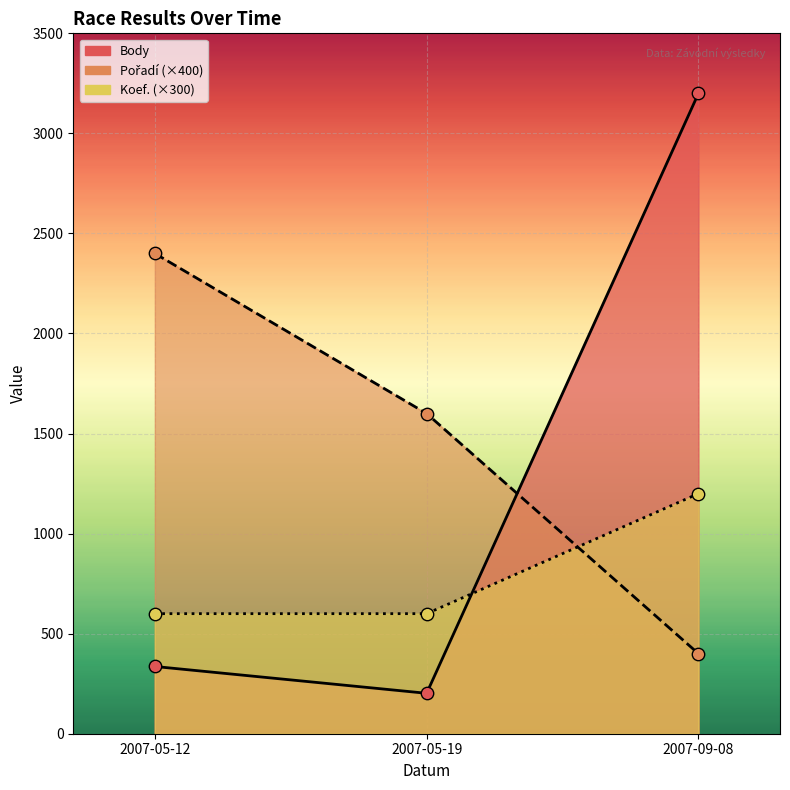

What is the total value across all series at 2007-09-08?

4800